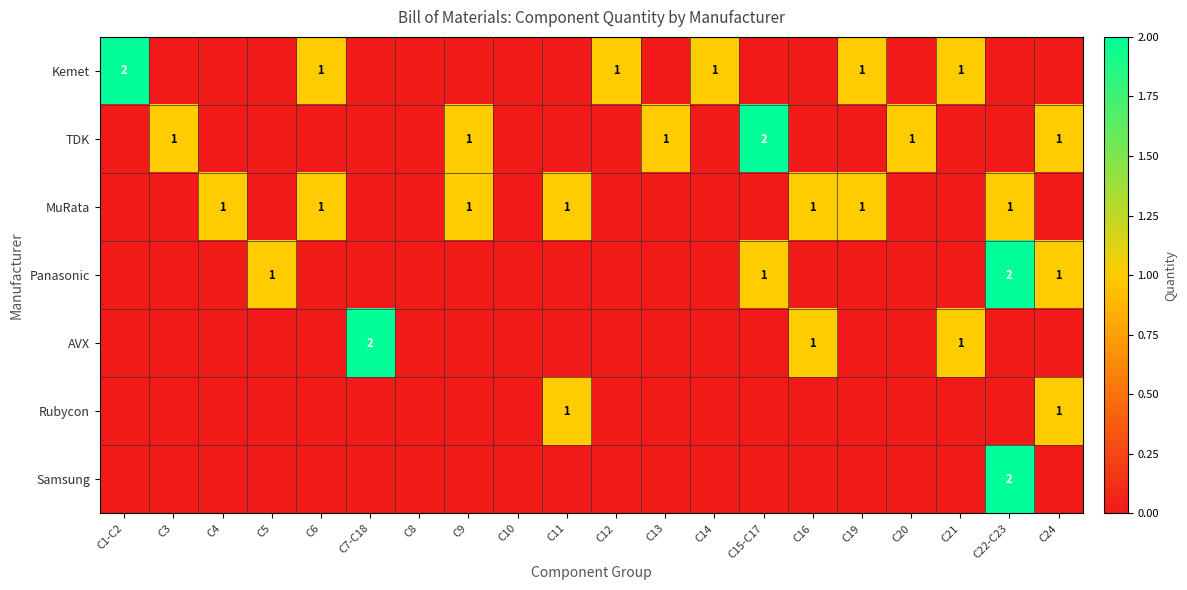

The value of Samsung at C22-C23 is 2. True or false?

True